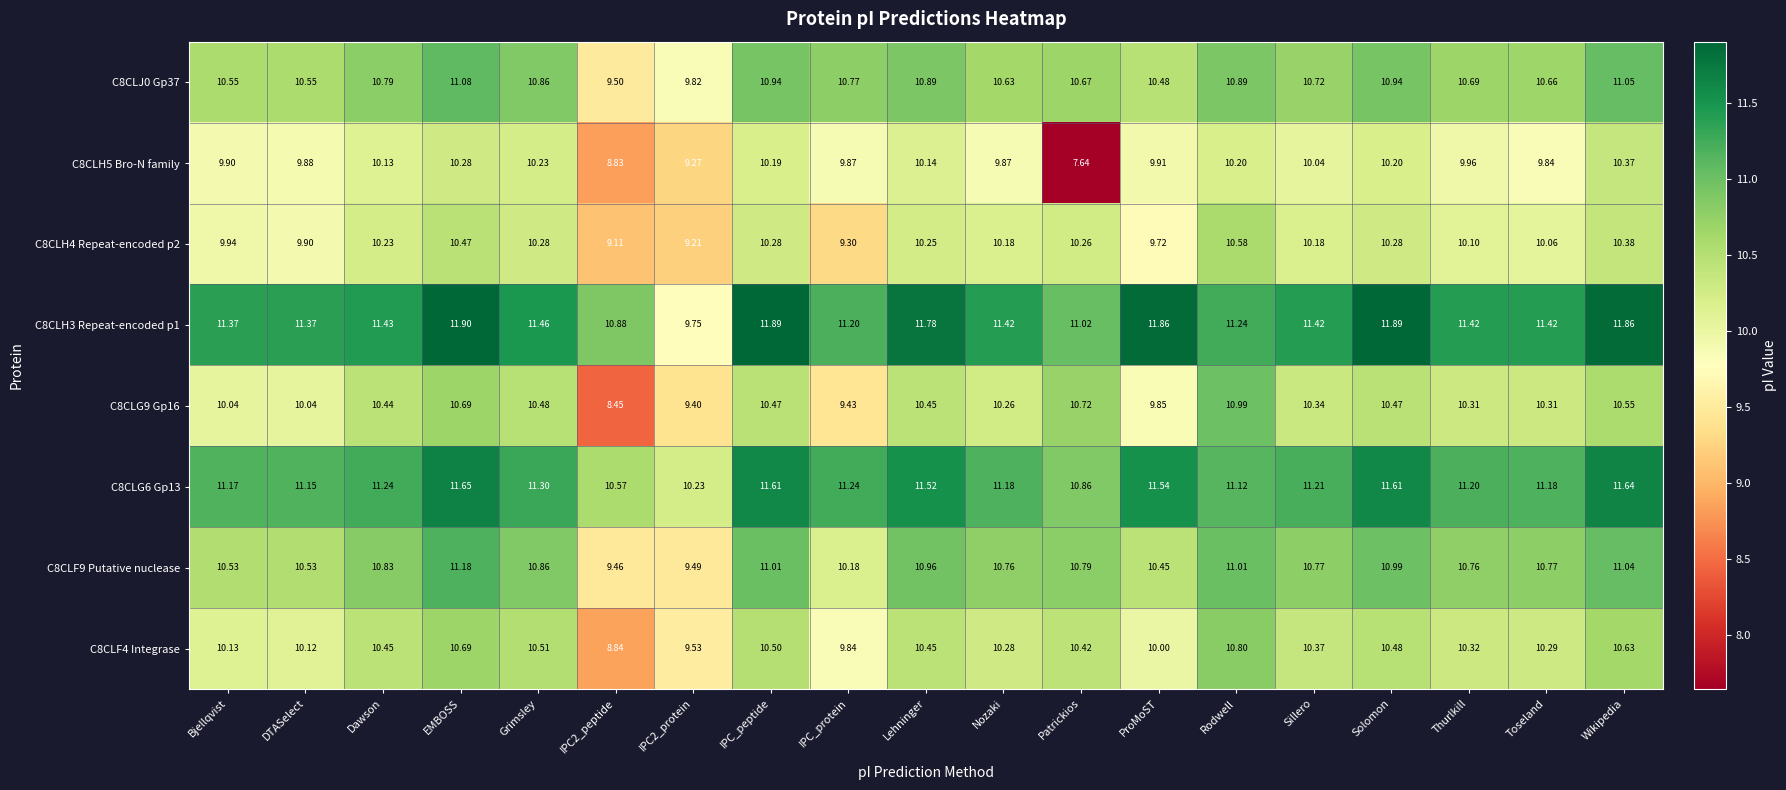

At which label does C8CLF9 Putative nuclease reach its peak?

EMBOSS